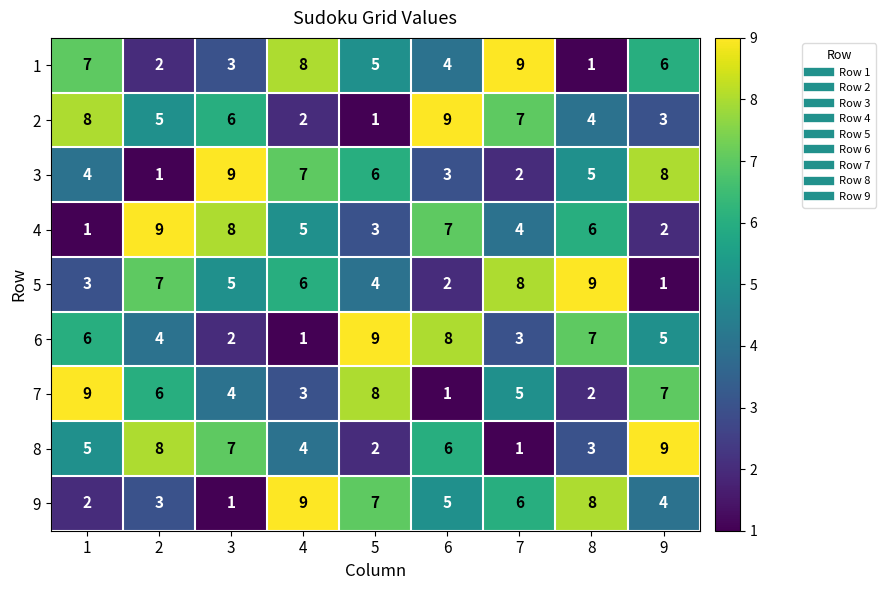

The value of 1 at 8 is 1. True or false?

True